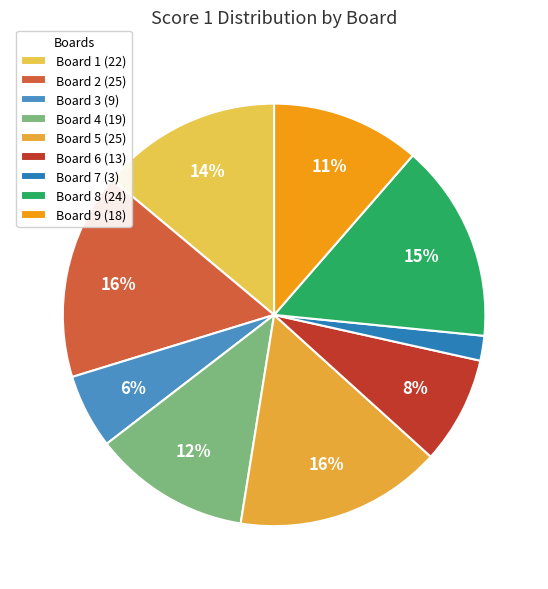

Count the number of slices in the pie.

9